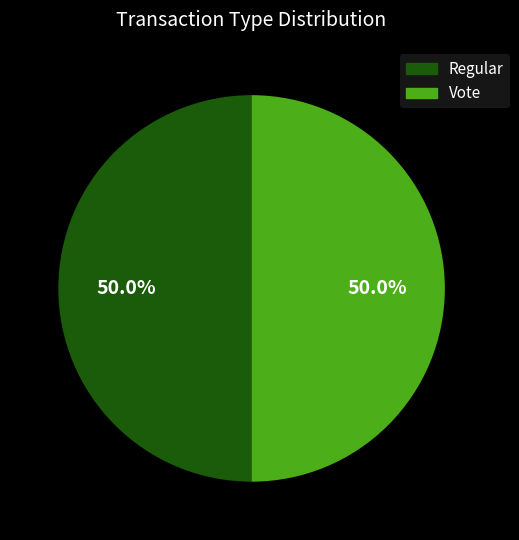

What is the ratio of the value at Vote to the value at Regular?

1.0